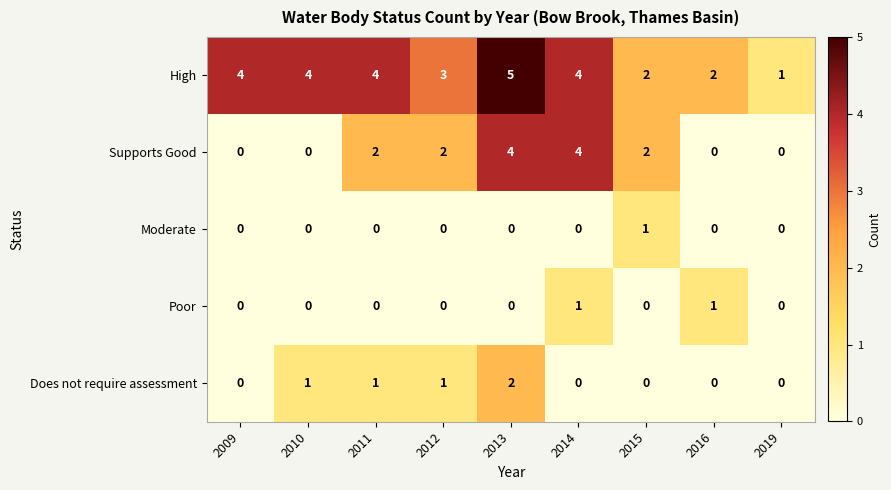

The Poor series shows 1 at 2014. True or false?

True